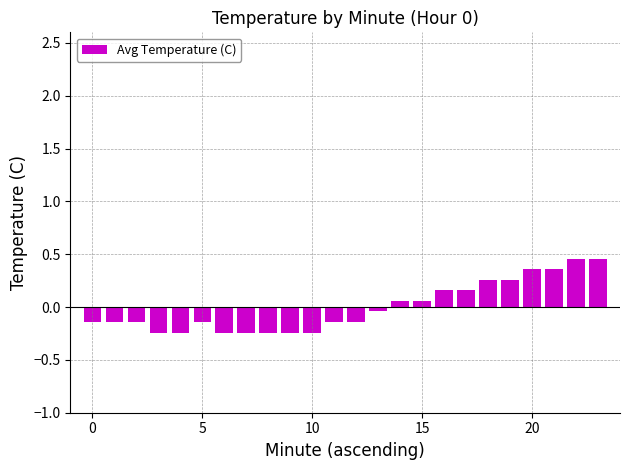

The chart shows a value of 0.6 at 20. True or false?

False